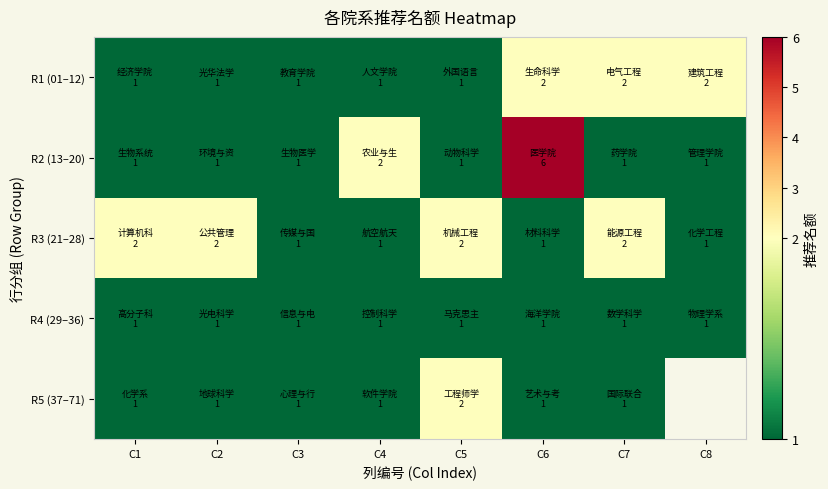

What is the difference between the R5 (37–71) values at C6 and C5?

1.0